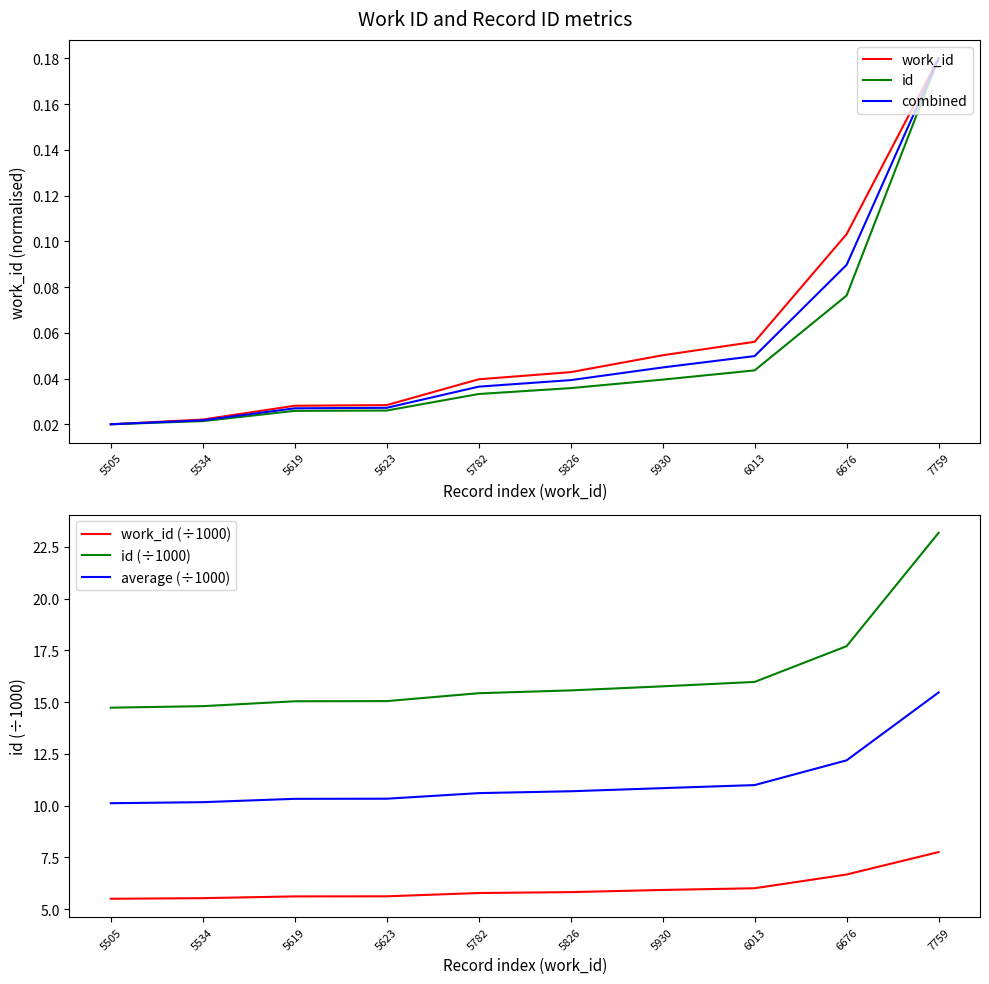

Which series has the widest spread of values?

id (÷1000)